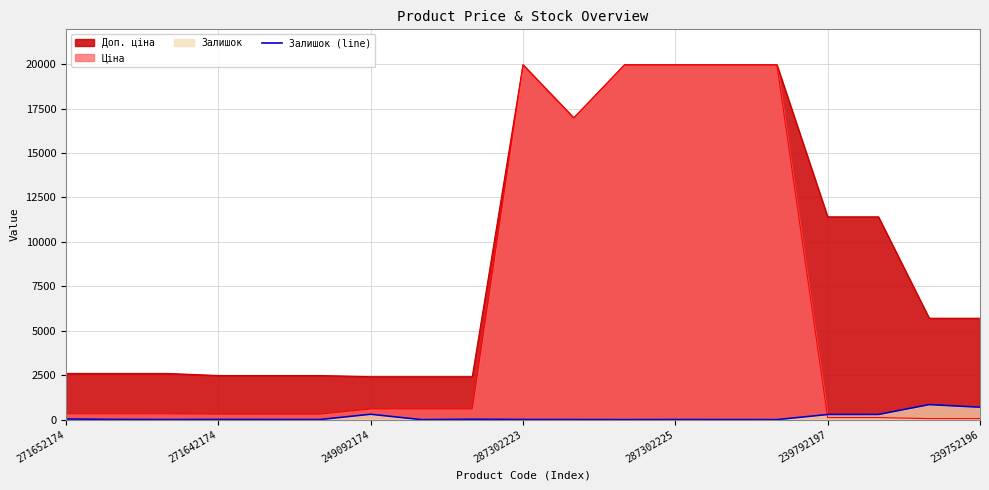

The value at 7 is 0. True or false?

True